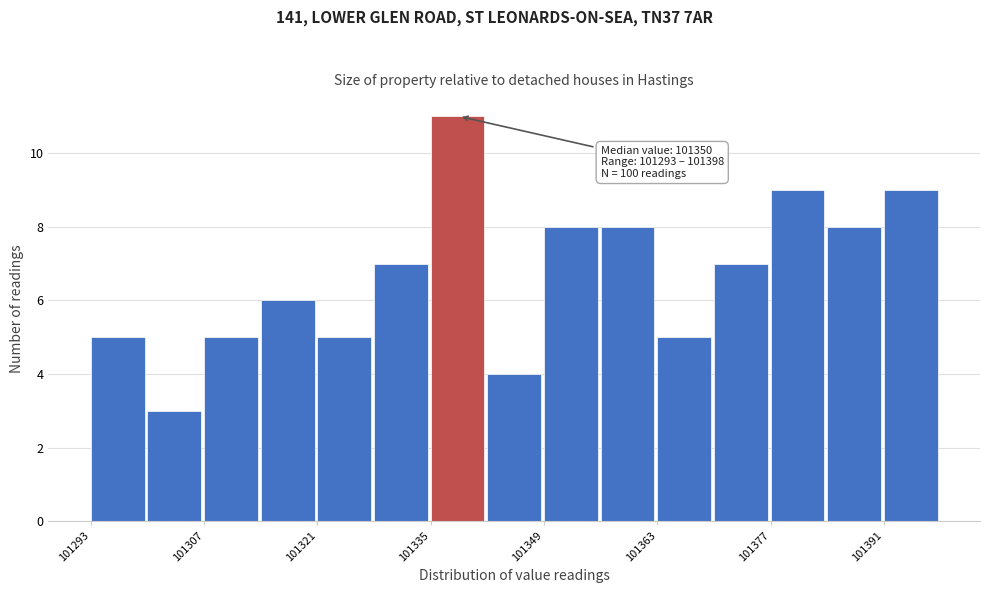

Around what value on the x-axis is the tallest bar? Give the approximate position of its centre, as read against the axis.

101338